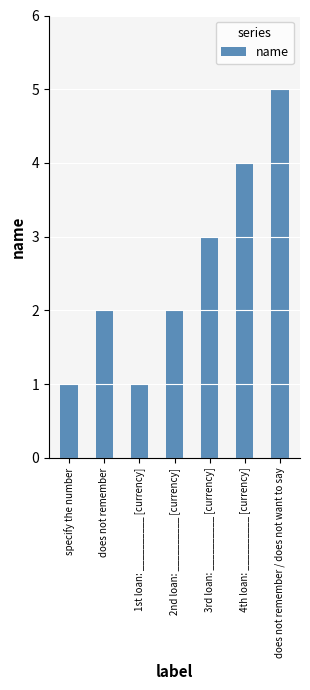

Where is the data nearest to the value 3?

3rd loan: __________ [currency]